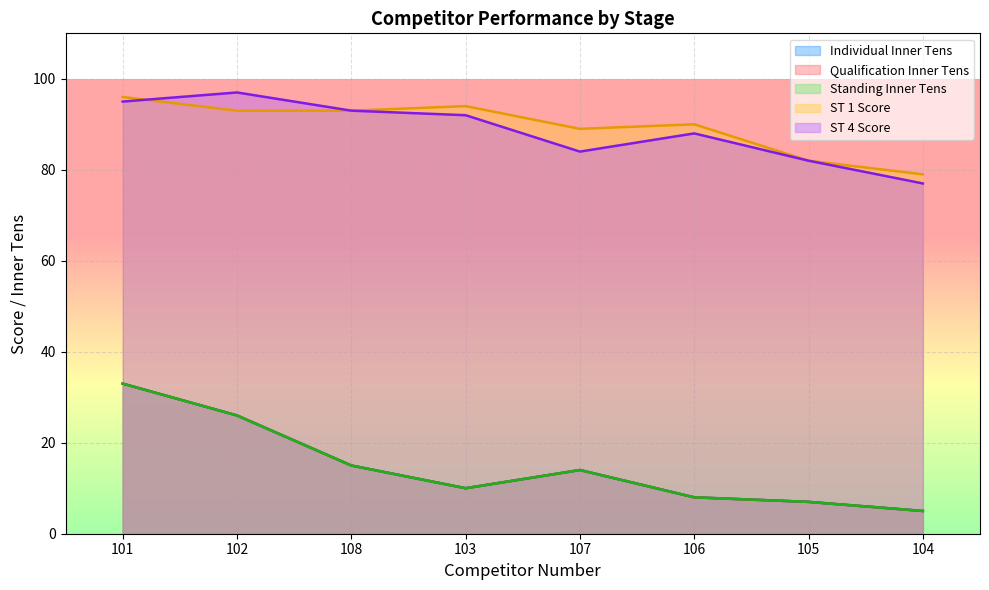

True or false: ST 1 Score and Qualification Inner Tens intersect in this chart.

False